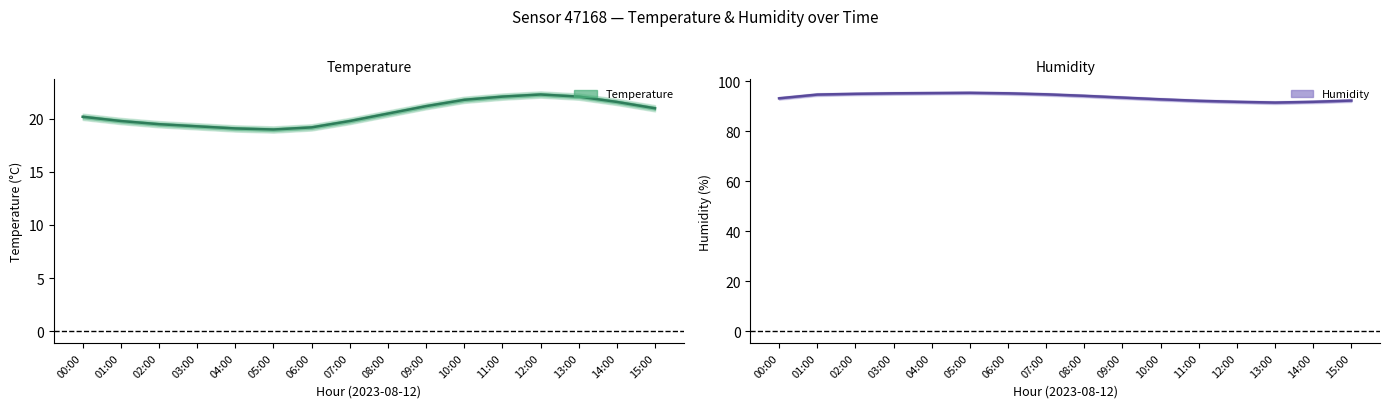

At which label does Humidity mean reach its peak?

05:00